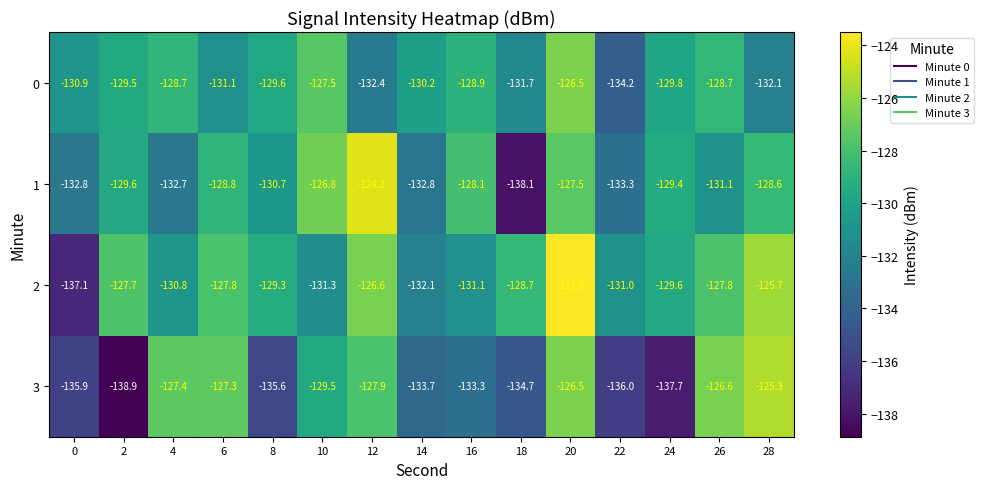

List the series in order of their peak value, lowest first.

0, 3, 1, 2